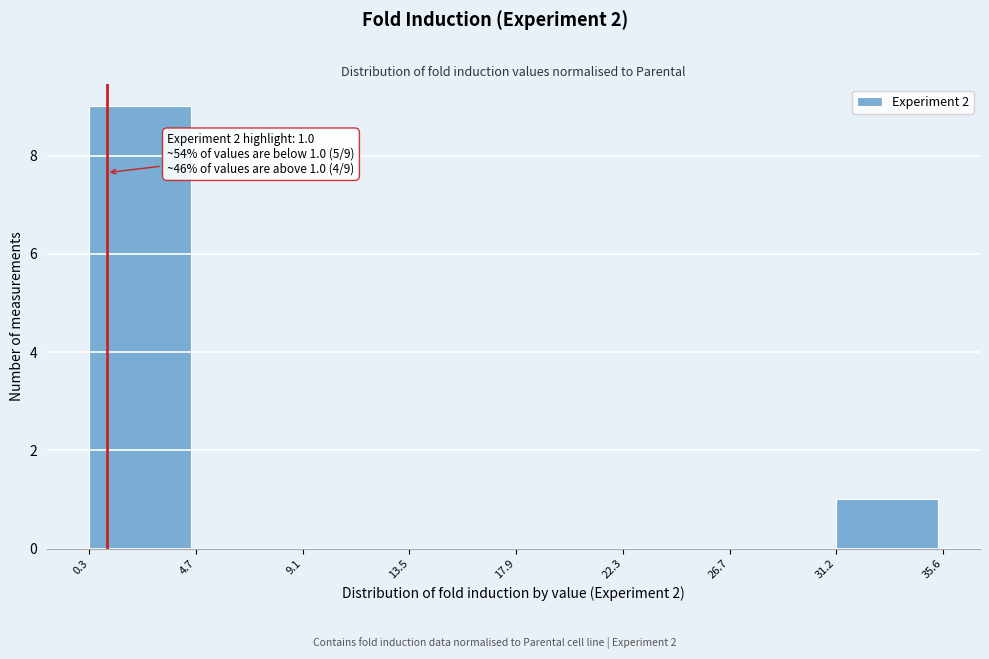

Which range on the x-axis has the tallest bar?

0.3 to 4.7